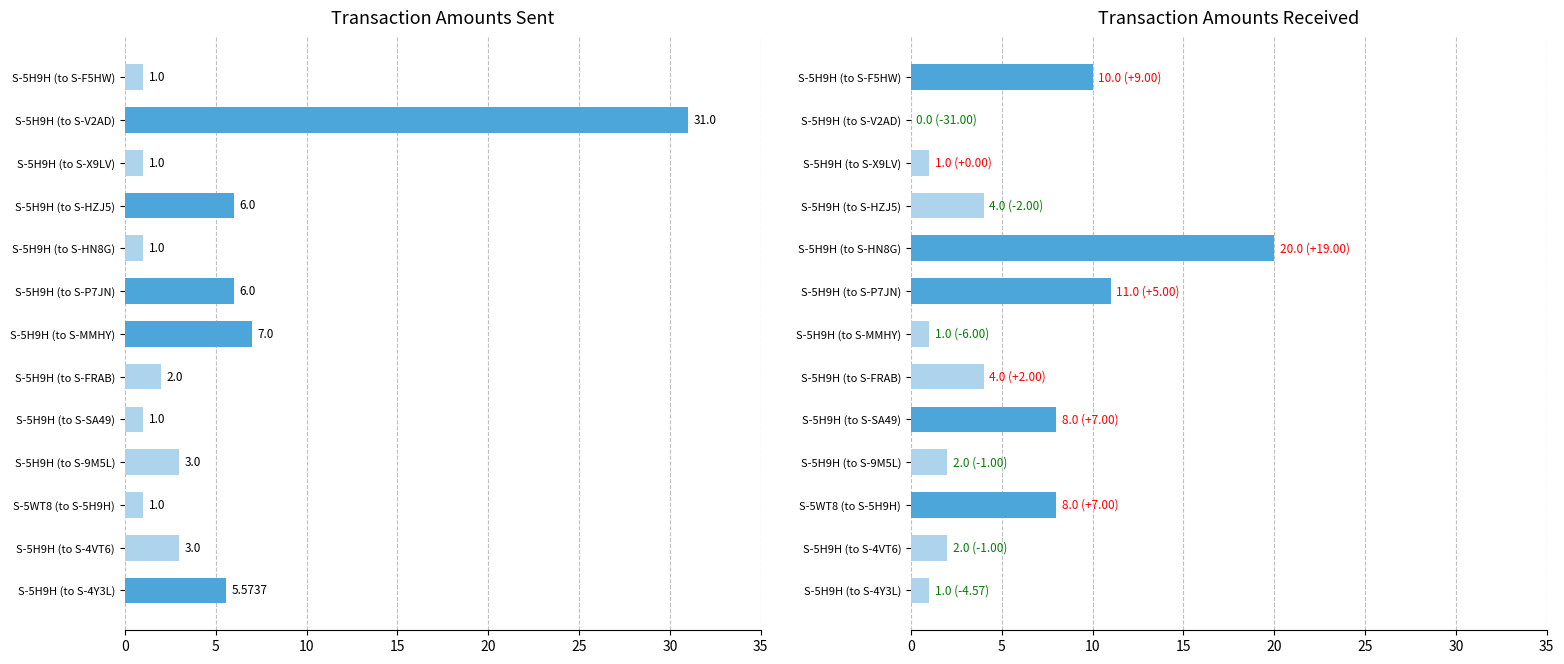

What is the sum of all Amount Received values?

72.0